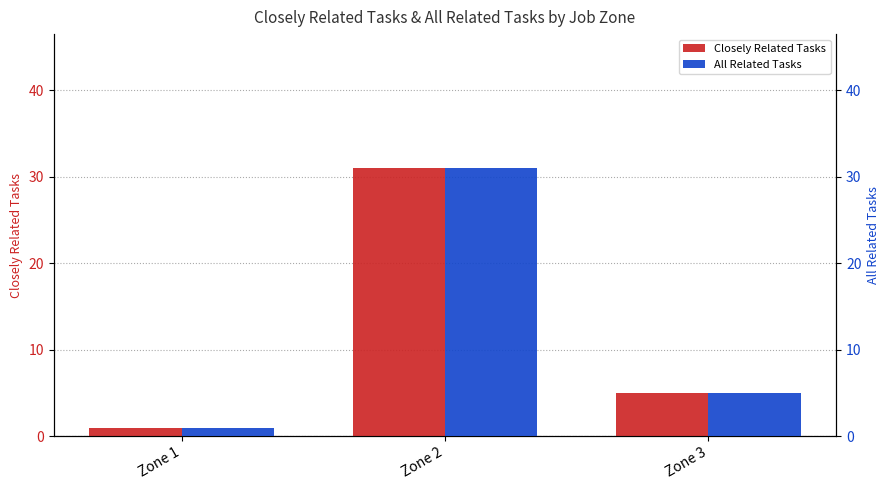

Which series has the largest total across all categories?

Closely Related Tasks